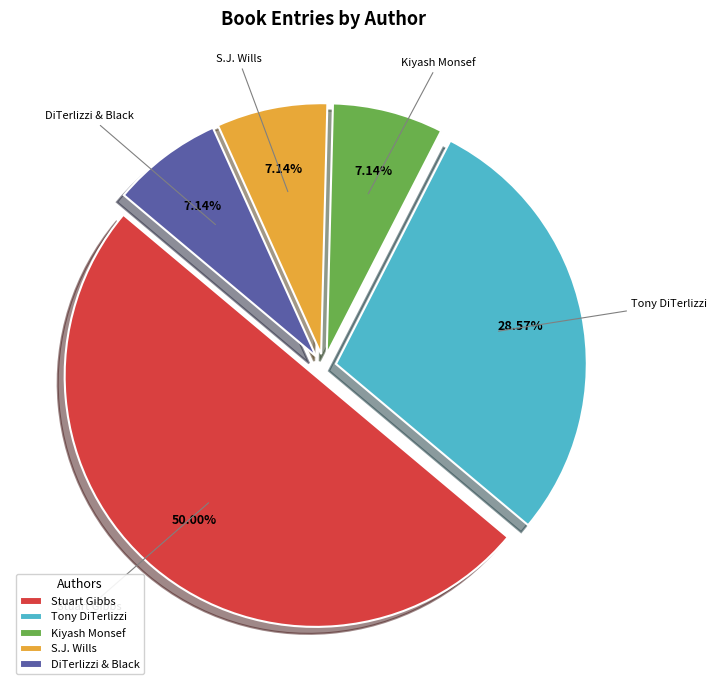

What is the majority slice?

Stuart Gibbs